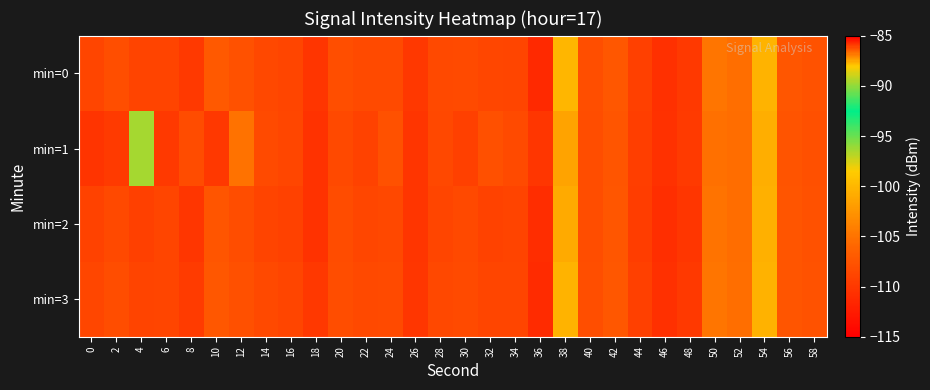

What is the total value across all series at 12?

-428.9